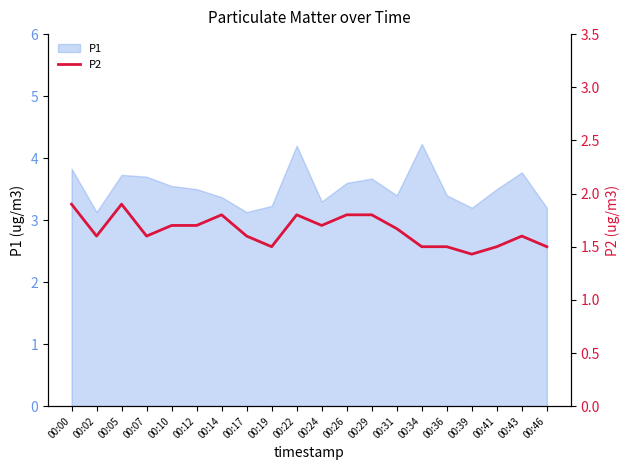

Reading left to right, list all the values displayed in this chart.

00:00=1.9	00:02=1.6	00:05=1.9	00:07=1.6	00:10=1.7	00:12=1.7	00:14=1.8	00:17=1.6	00:19=1.5	00:22=1.8	00:24=1.7	00:26=1.8	00:29=1.8	00:31=1.7	00:34=1.5	00:36=1.5	00:39=1.4	00:41=1.5	00:43=1.6	00:46=1.5